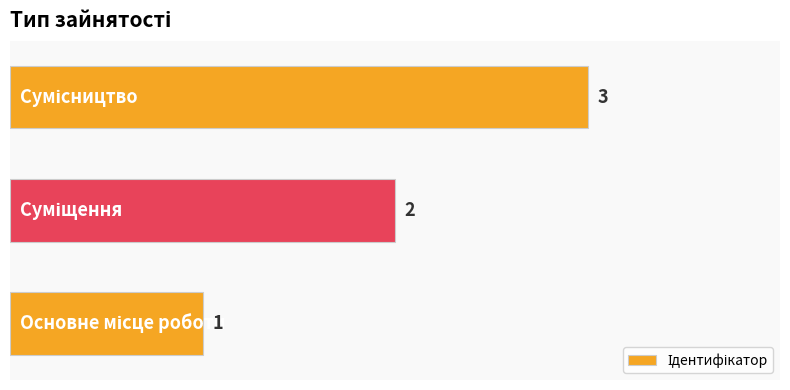

What is the sum of all values?

6